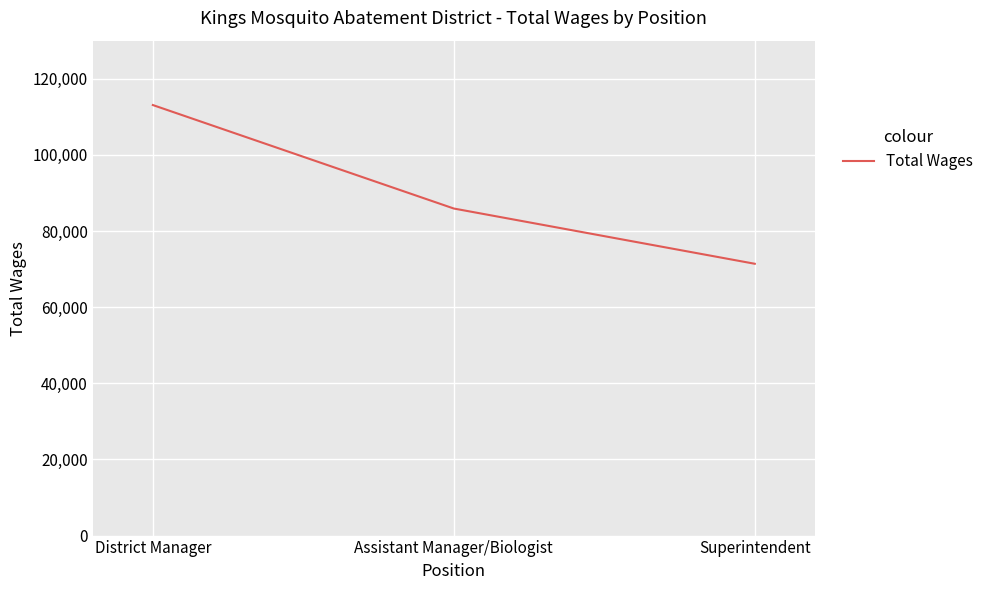

The value at District Manager is 113090. True or false?

True